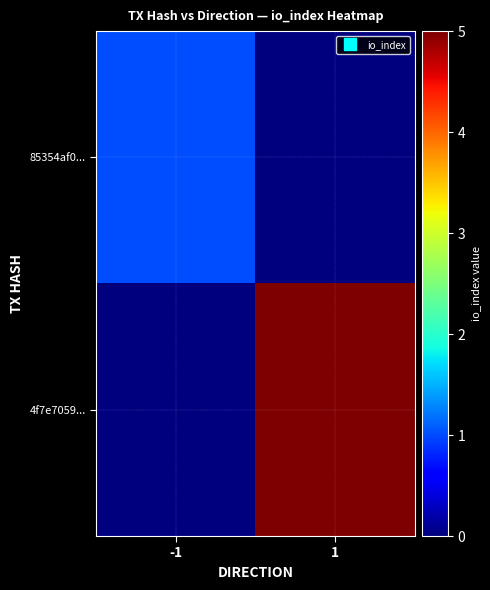

At how many categories does at least one series exceed 2?

1